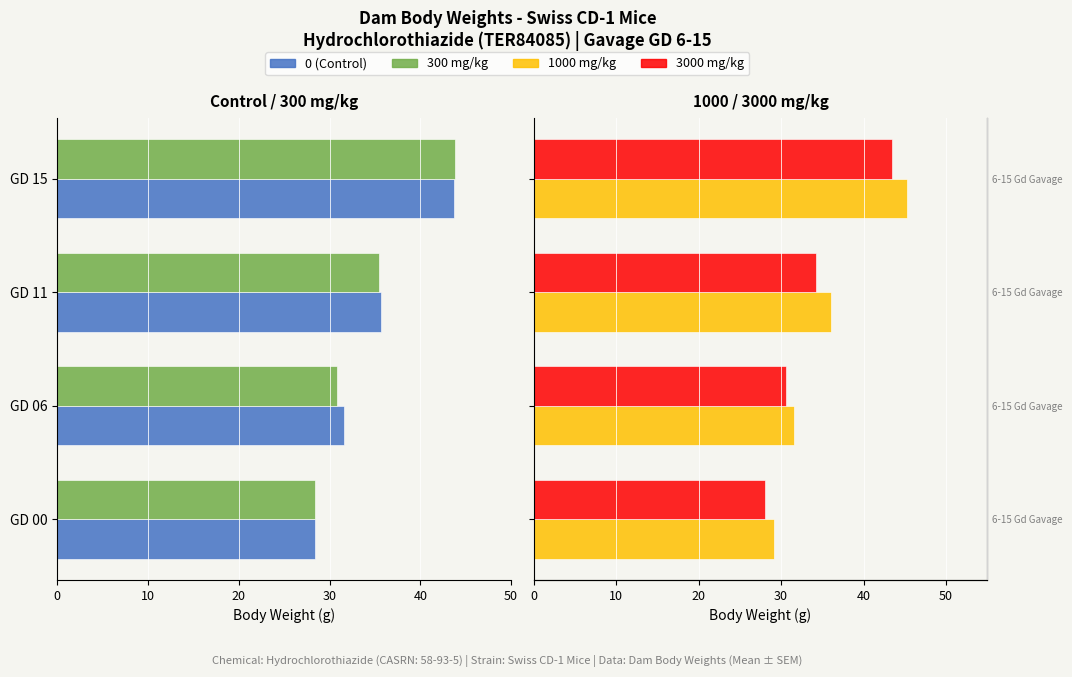

The value of 1000 mg/kg at GD 06 is 15.4. True or false?

False